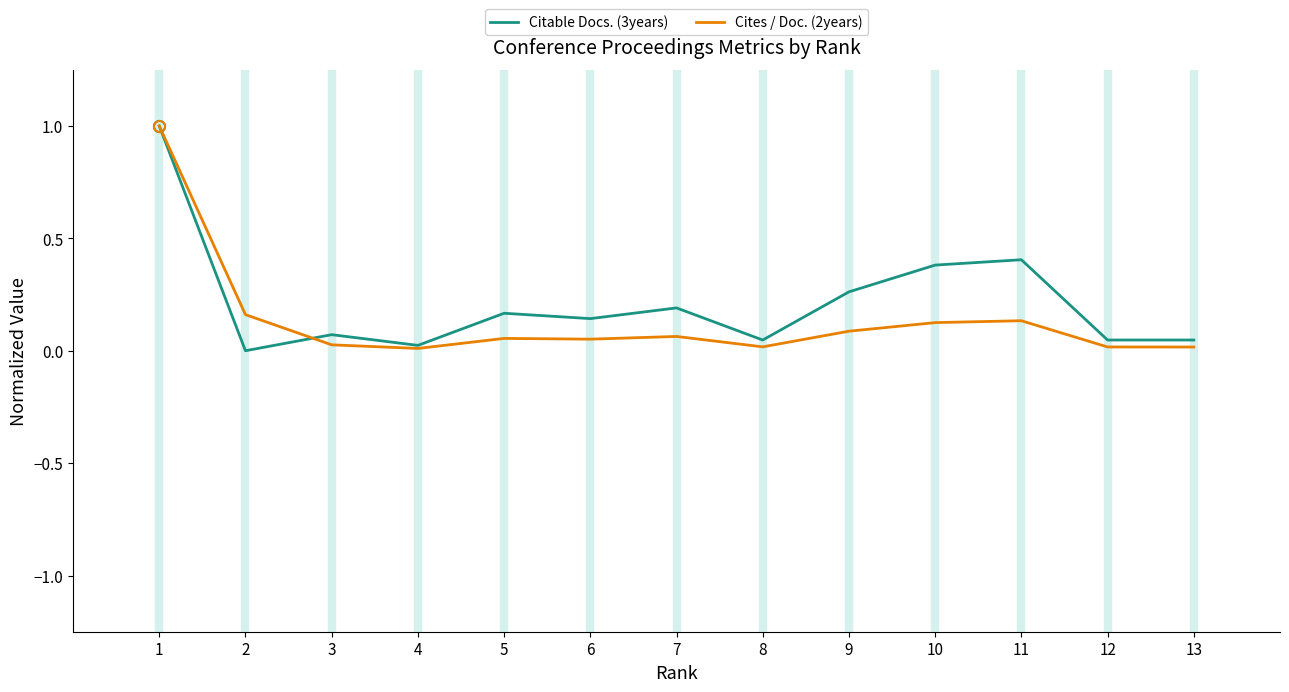

How many lines are shown in the chart?

2